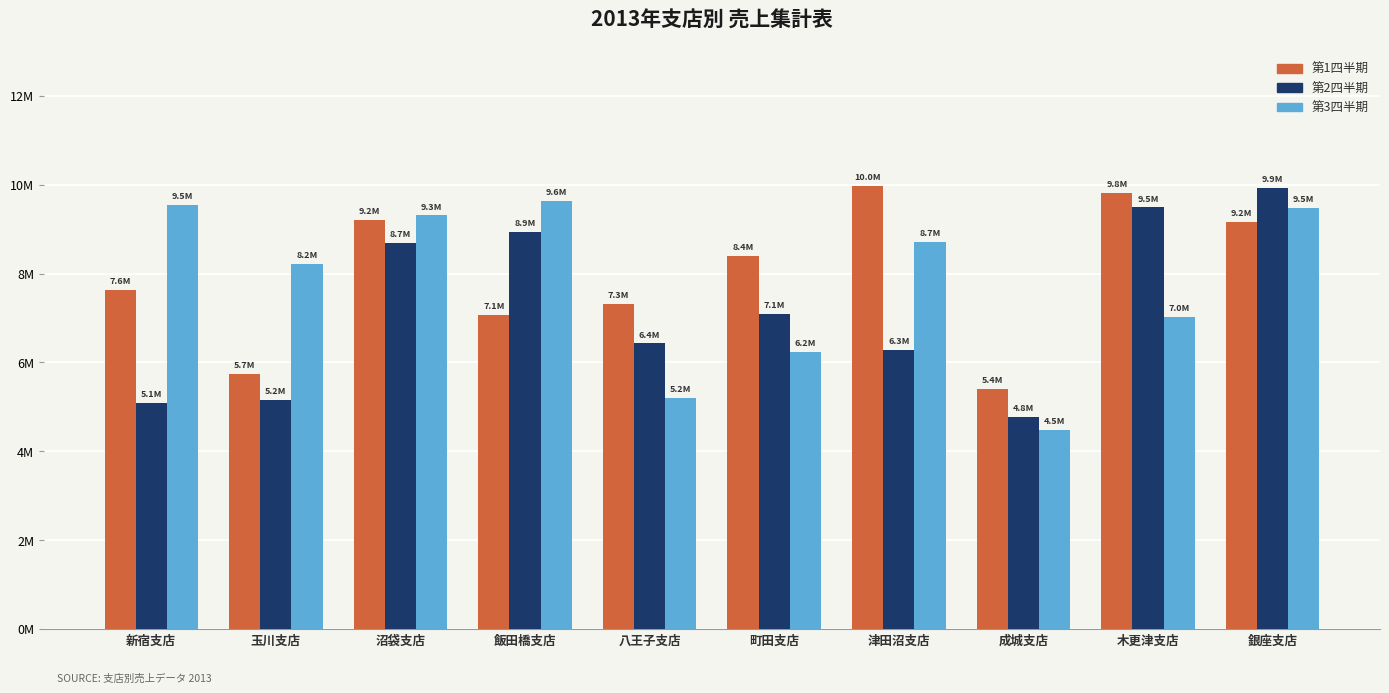

Which category has the lowest value across all series?

成城支店